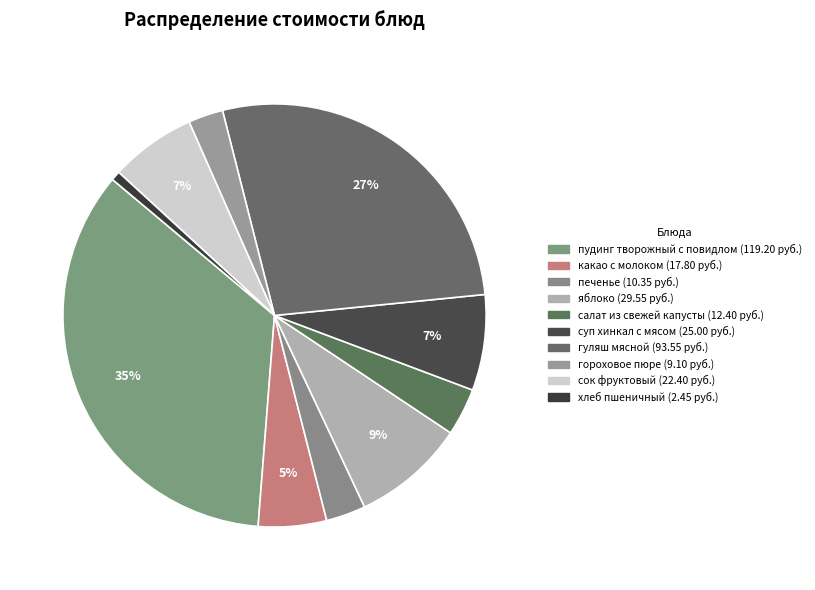

Which slice is the smallest?

хлеб пшеничный